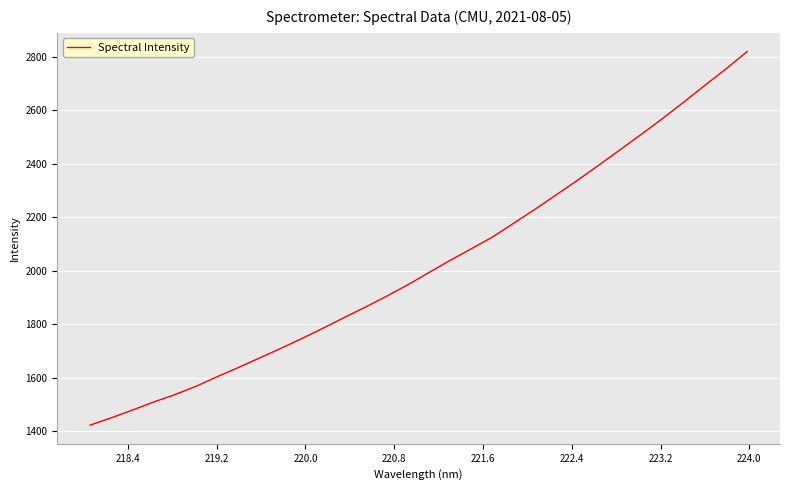

Does the chart have visible grid lines?

Yes